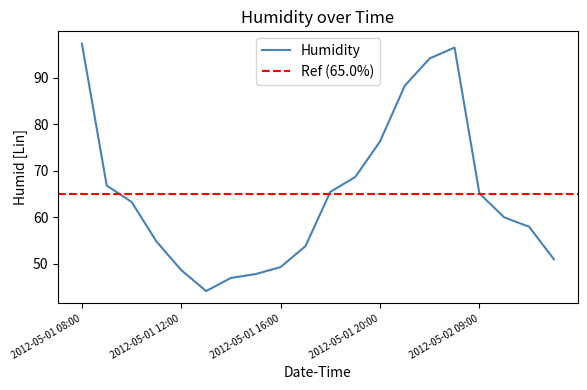

What is the change in value from 2012-05-01 12:00 to 2012-05-02 11:00?

+9.3